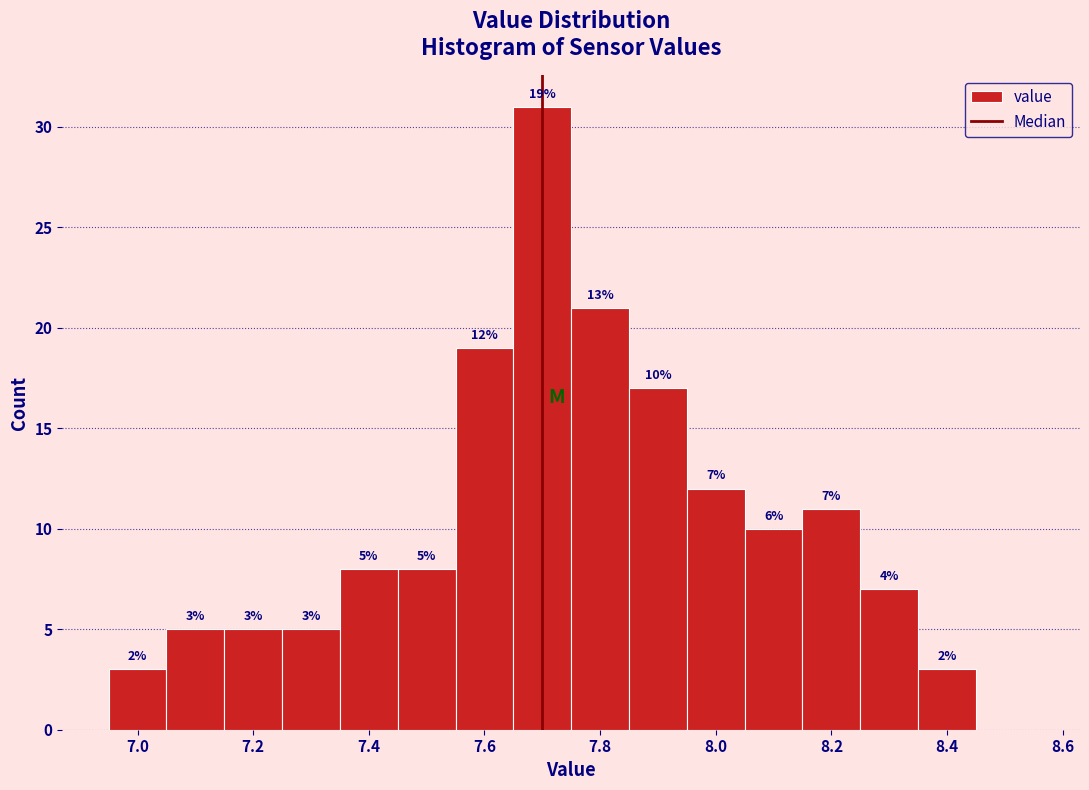

Over which range of the x-axis is the bar tallest?

7.65 to 7.75